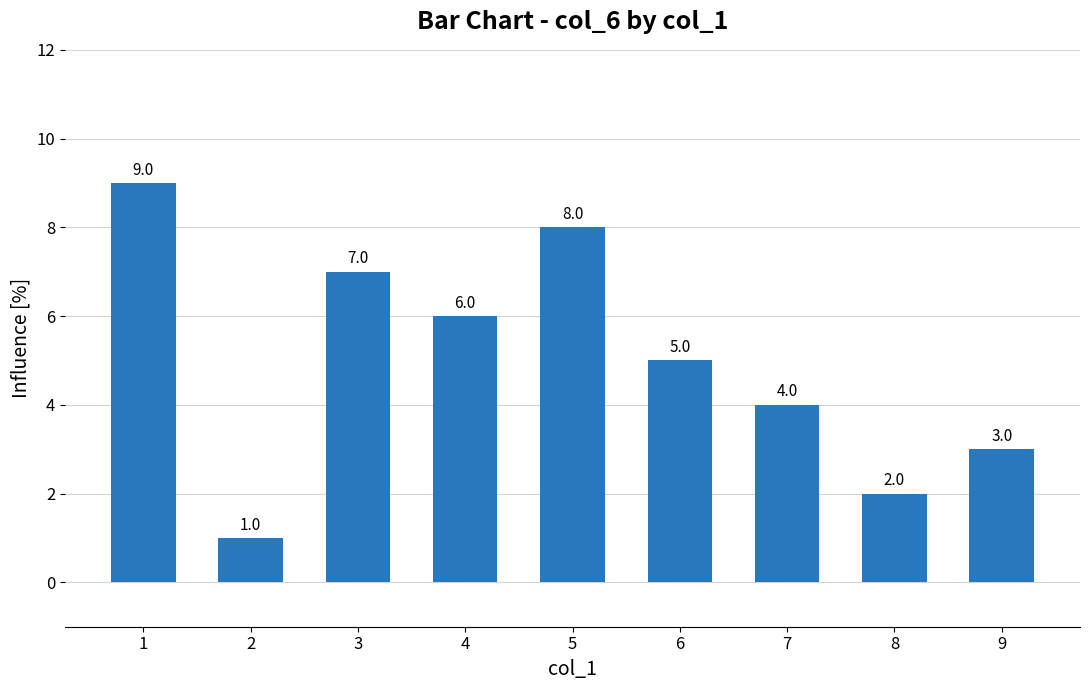

What is the change in value from 2 to 6?

+4